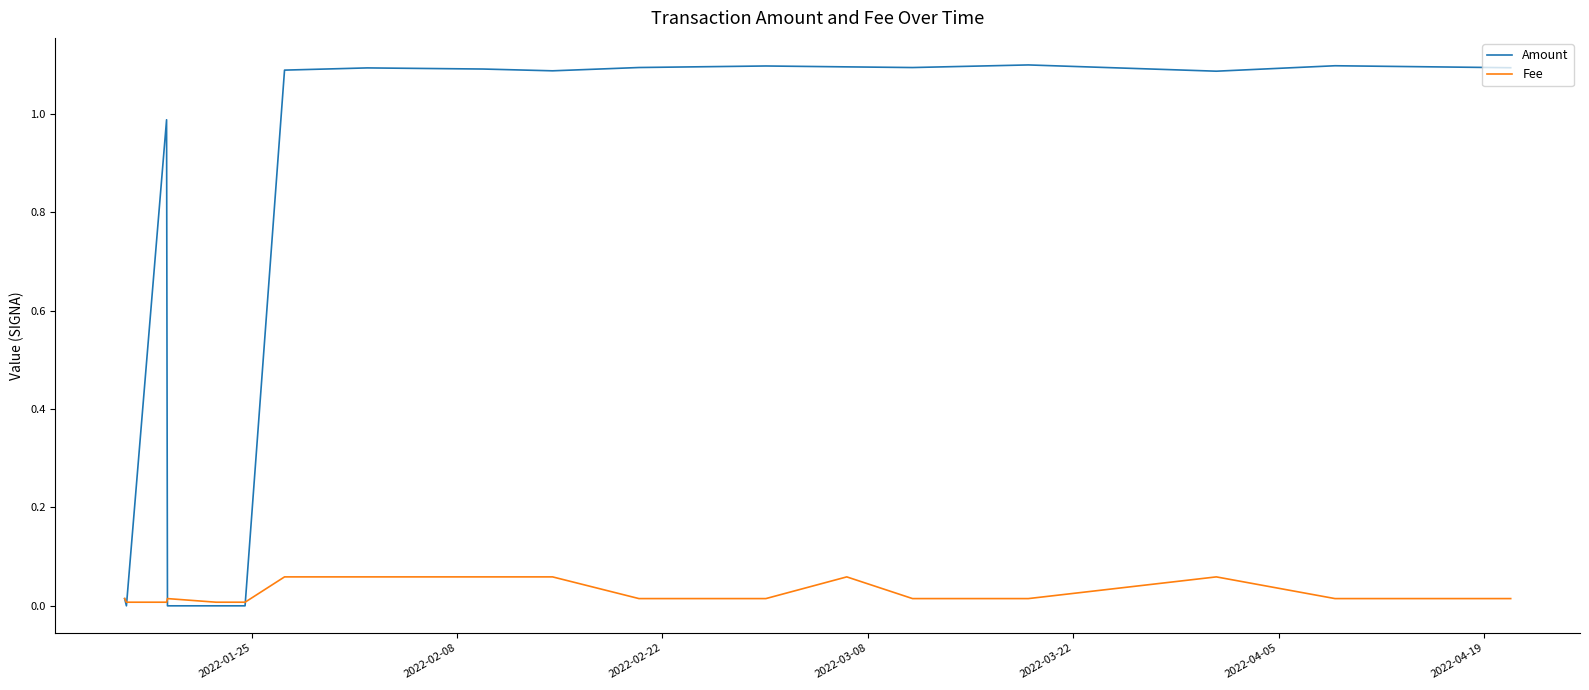

What are all the series names shown in the legend?

Amount, Fee